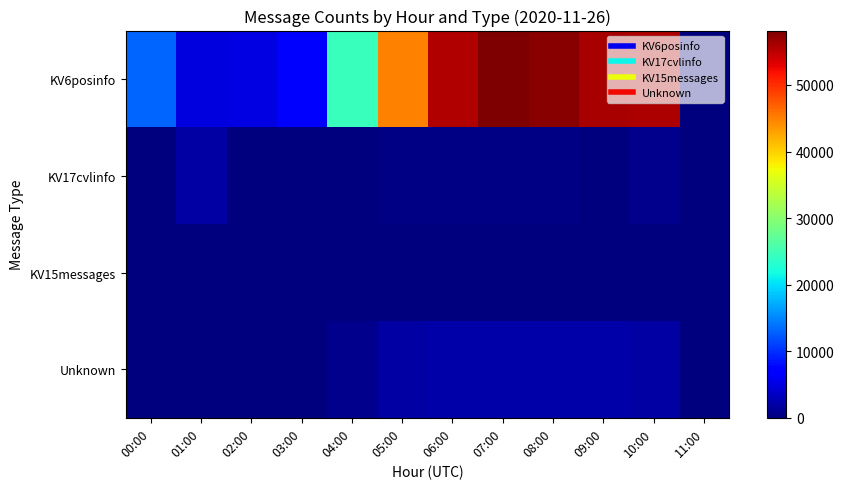

Which series has the largest total across all categories?

KV6posinfo